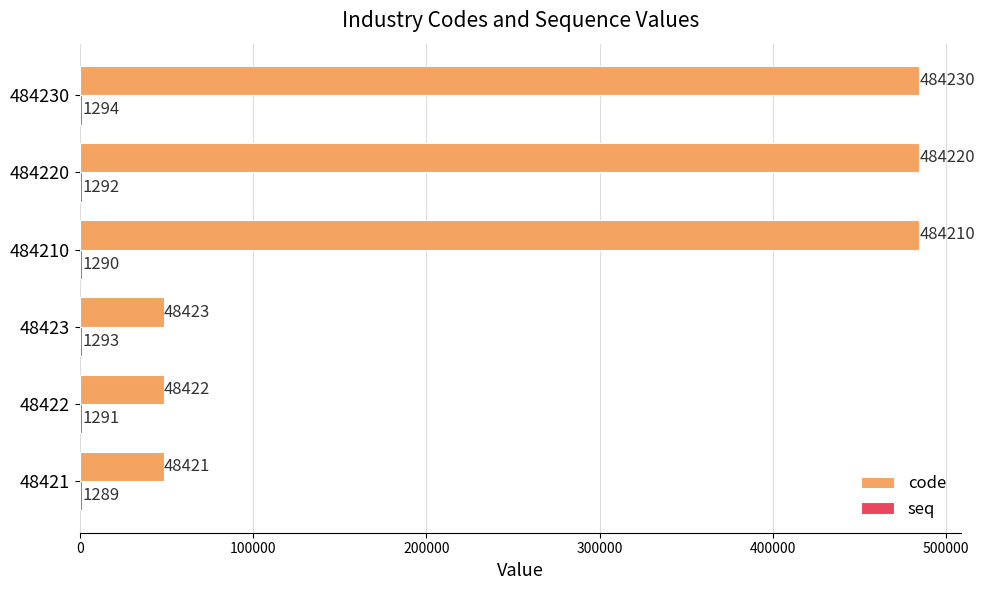

Which series changed the most between 48421 and 484230?

code